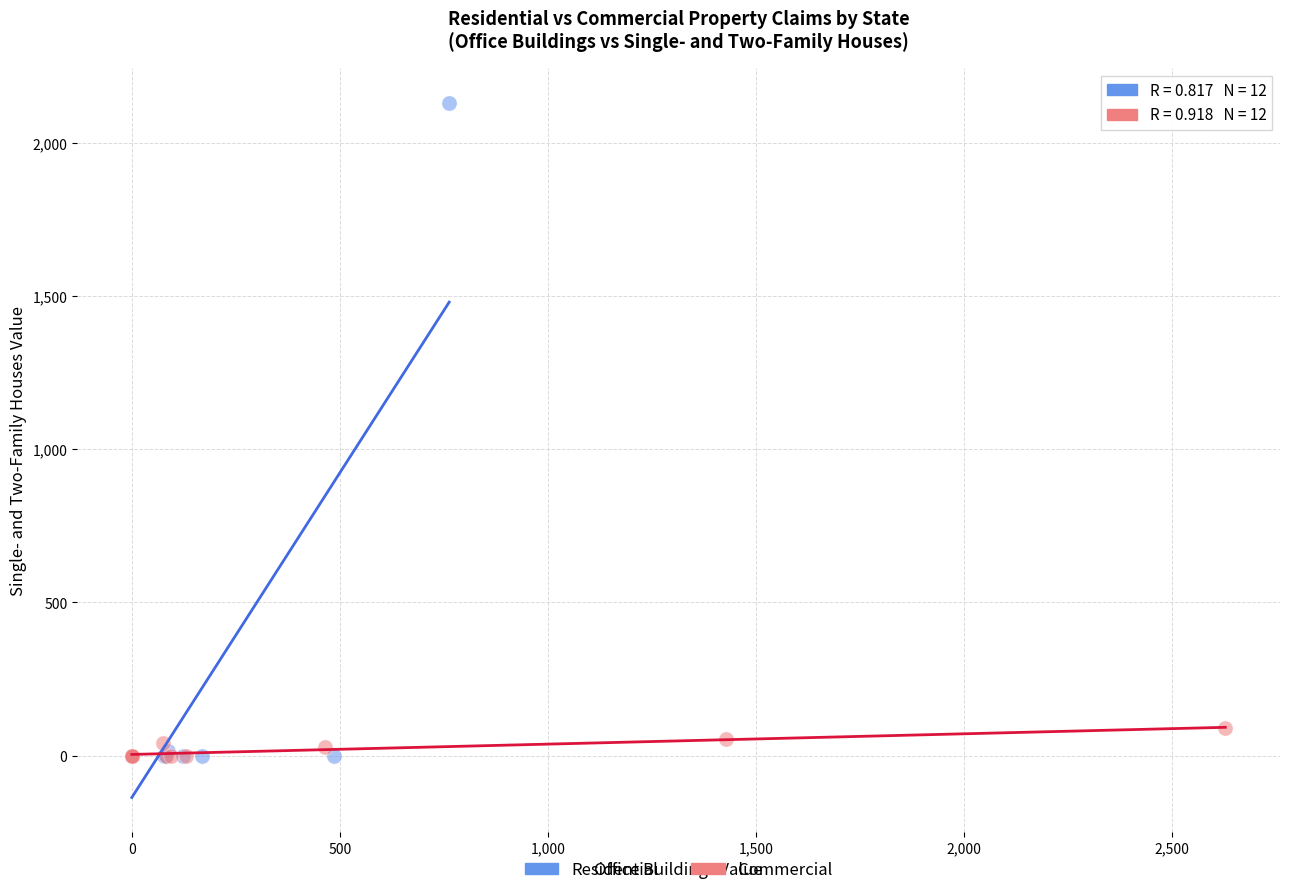

Which series contains the highest Y value?

Residential